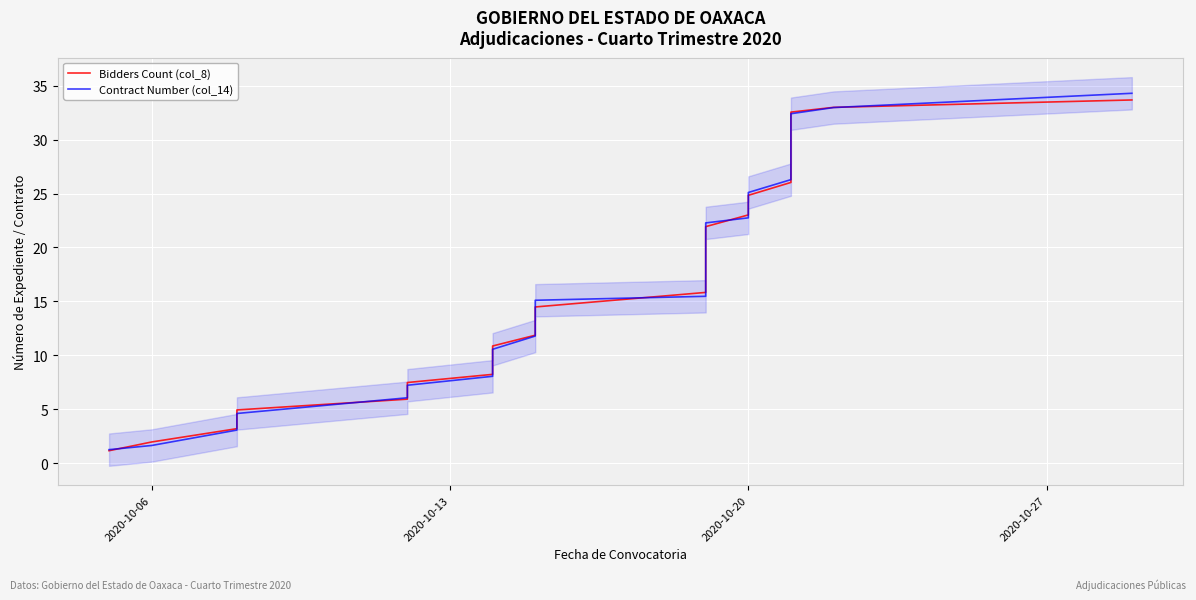

True or false: Bidders Count (col_8) has more than 1 points higher than both neighbors.

False